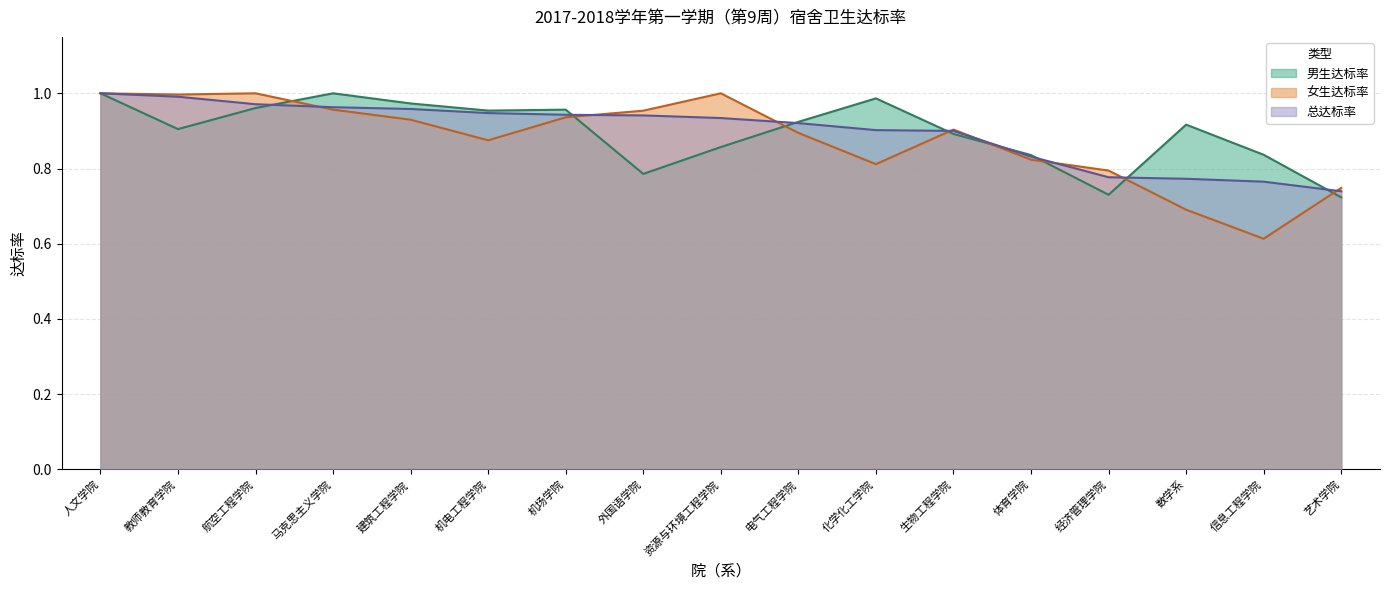

What is the sum of the 总达标率 values at 生物工程学院 and 航空工程学院?

1.9